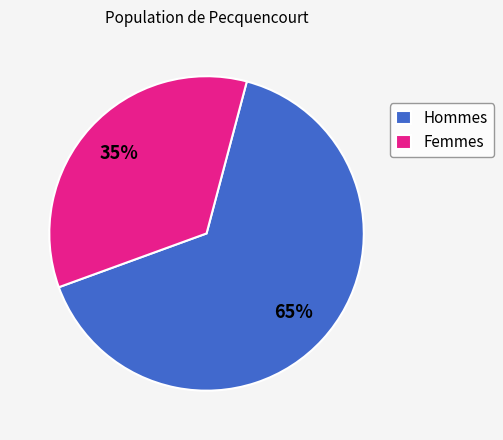

Is it true that Hommes is 65% of the pie?

True